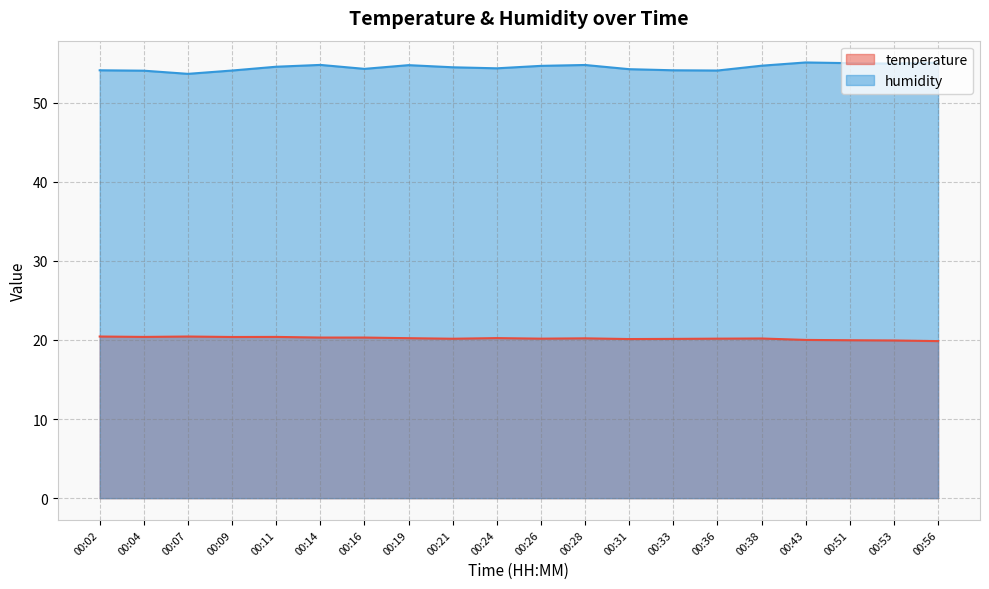

Reading left to right, extract all data points from this chart.

temperature: 20.4	20.4	20.4	20.4	20.4	20.3	20.3	20.2	20.1	20.2	20.2	20.2	20.1	20.1	20.2	20.2	20.0	20.0	19.9	19.9
humidity: 54.1	54.0	53.6	54.0	54.5	54.8	54.3	54.7	54.5	54.3	54.6	54.8	54.2	54.1	54.0	54.7	55.1	55.0	54.9	55.0